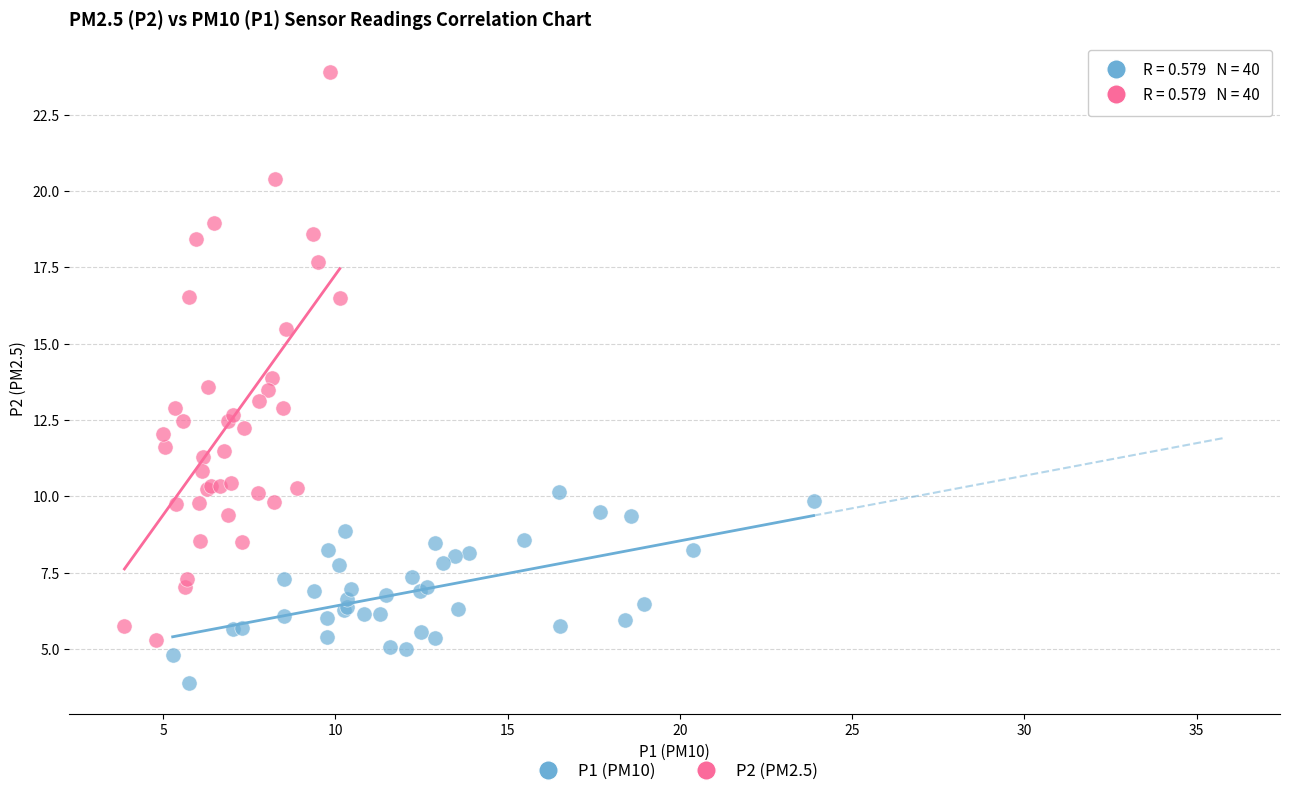

Which series reaches the minimum Y coordinate?

P1 (PM10)